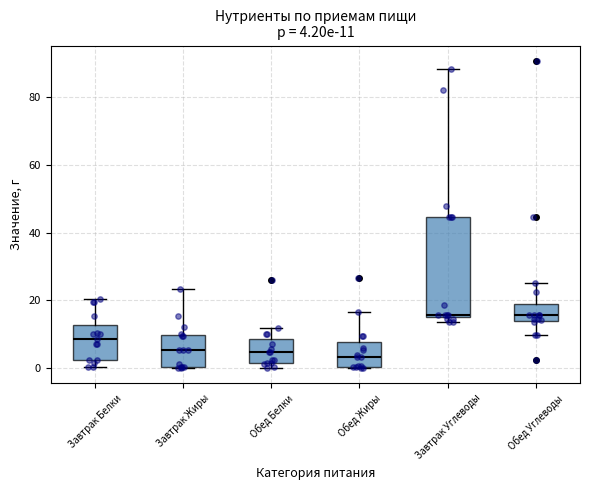

Which box is the tallest, from its lower edge to its upper edge?

Завтрак Углеводы